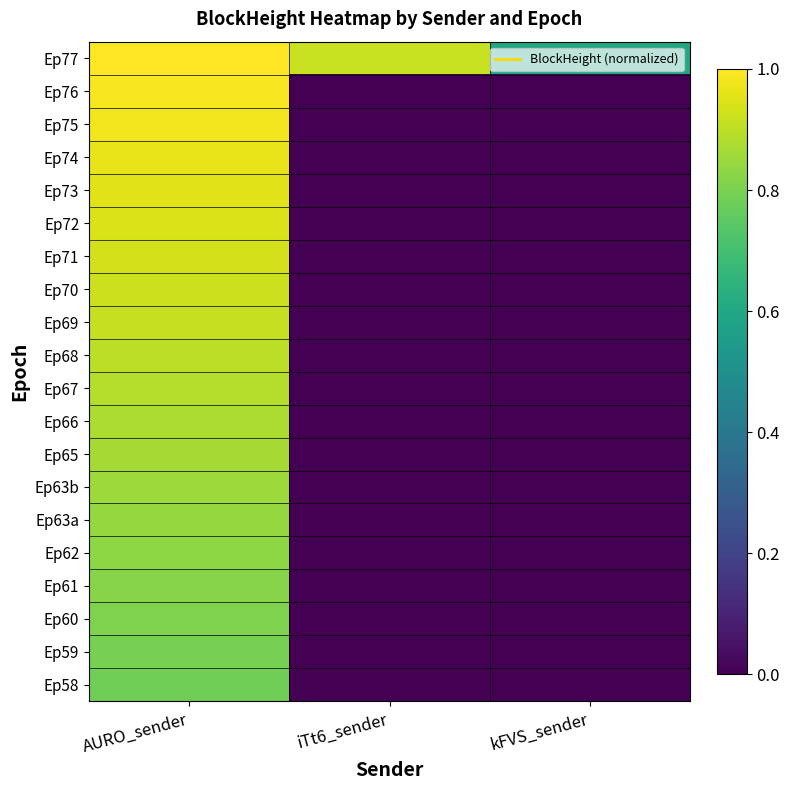

At iTt6_sender, list the series in order from largest to smallest.

Ep77, Ep76, Ep75, Ep74, Ep73, Ep72, Ep71, Ep70, Ep69, Ep68, Ep67, Ep66, Ep65, Ep63b, Ep63a, Ep62, Ep61, Ep60, Ep59, Ep58